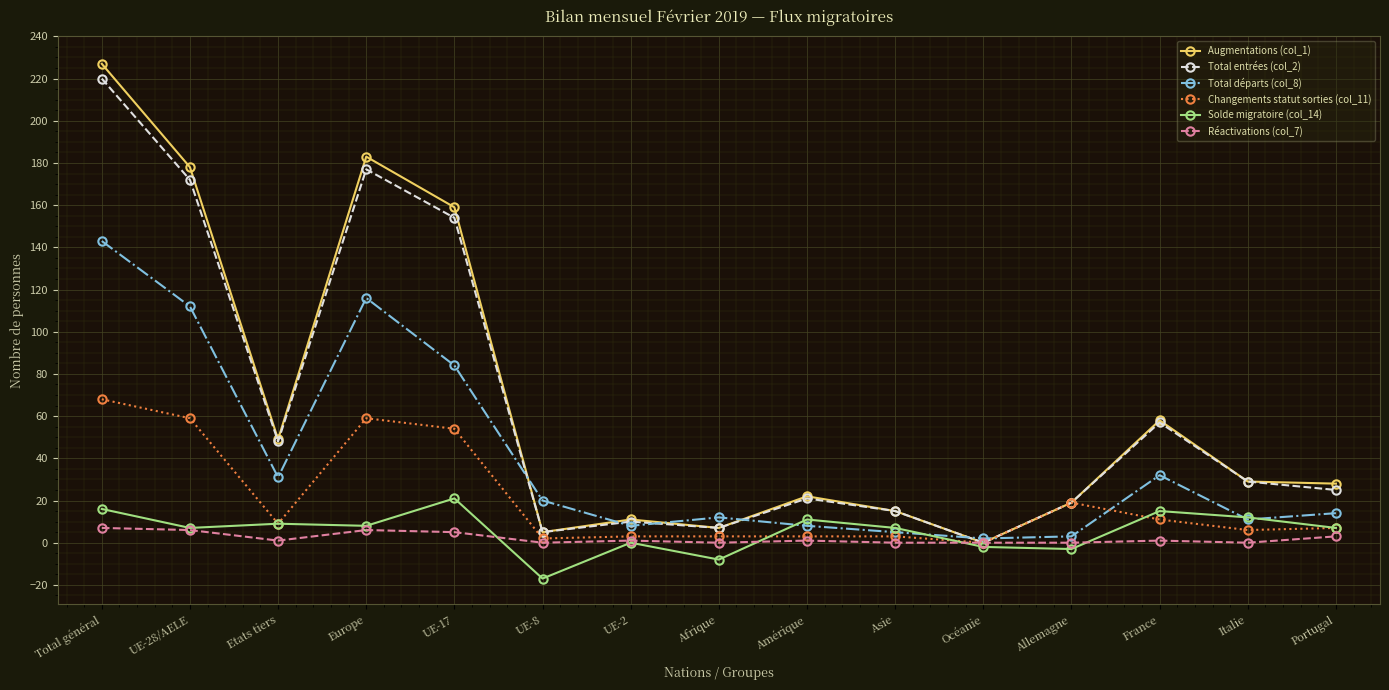

What value does the Changements statut sorties (col_11) series have at Asie?

3